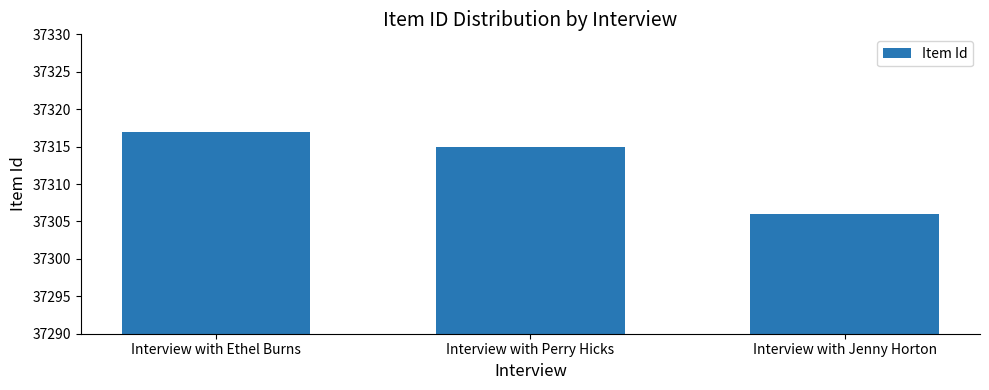

The chart shows a value of 15962 at Interview with Perry Hicks. True or false?

False